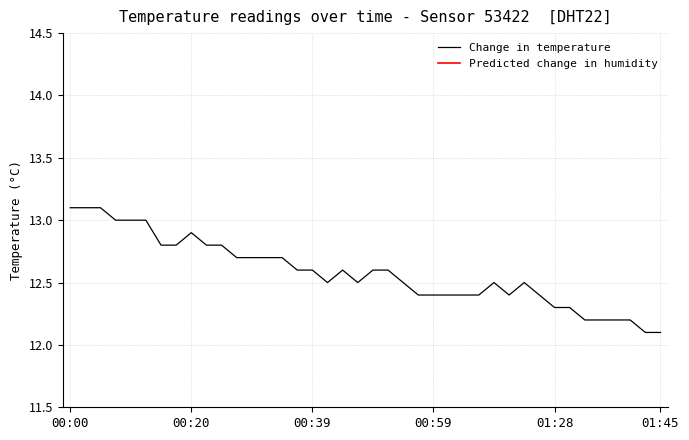

What is the value of the 8th point from the left?

12.8